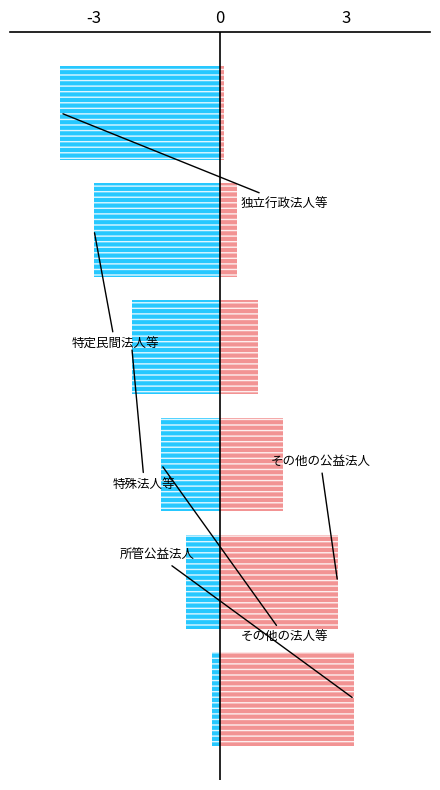

Does the chart contain any negative values?

Yes